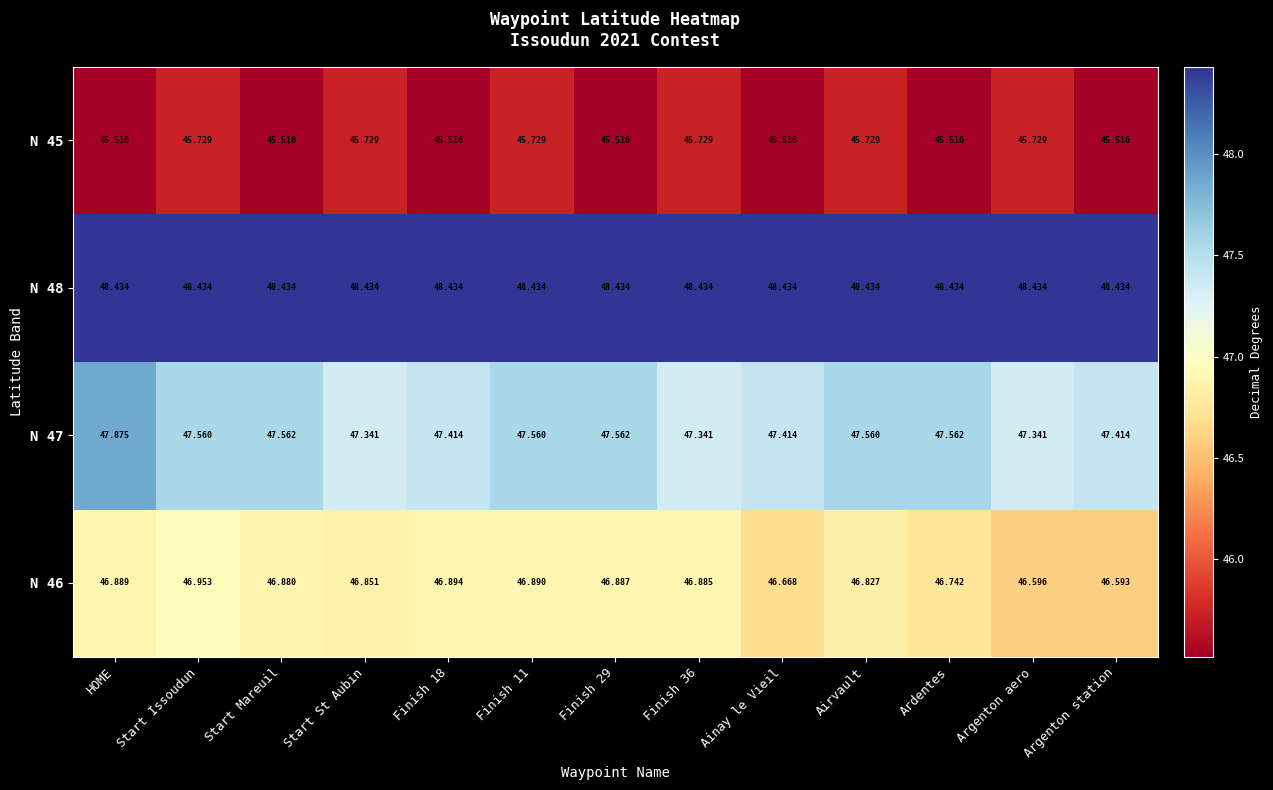

Is the value of N 45 at Ardentes greater than the value of N 46 at Airvault?

No